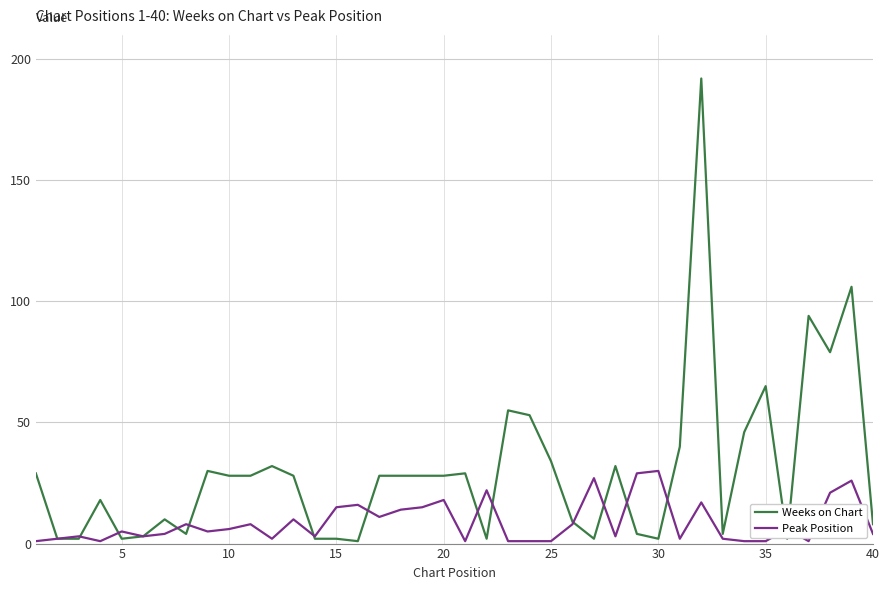

What is the highest value of the Peak Position series?

30